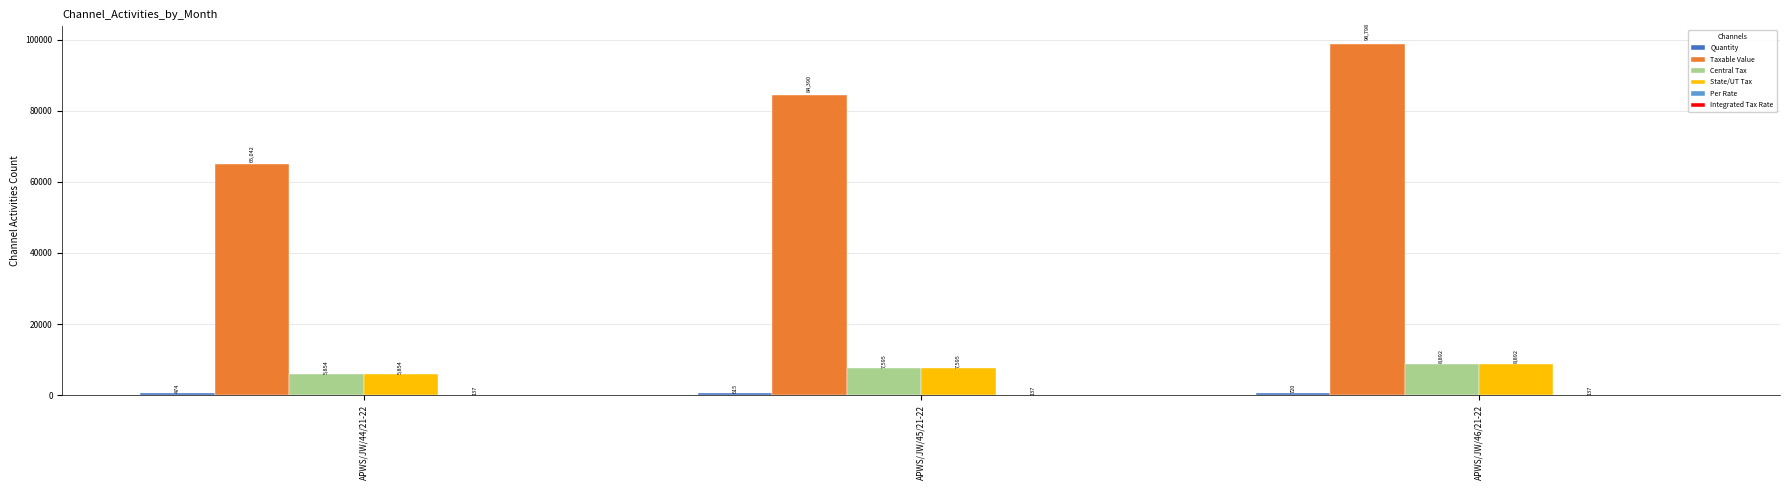

Which series has the largest range (max minus min)?

Taxable Value